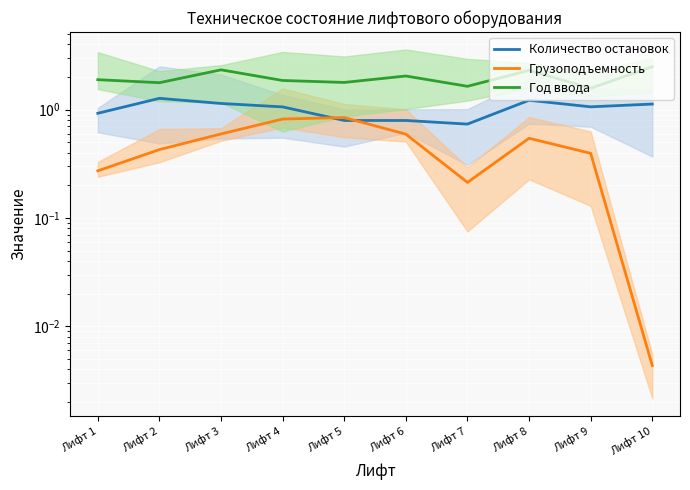

What is the difference between the maximum and minimum values in the Количество остановок series?

0.5